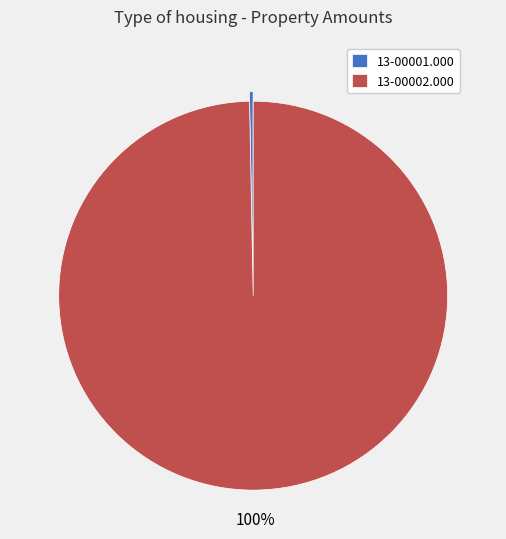

To the nearest percent, what is the combined percentage of 13-00002.000 and 13-00001.000?

100%